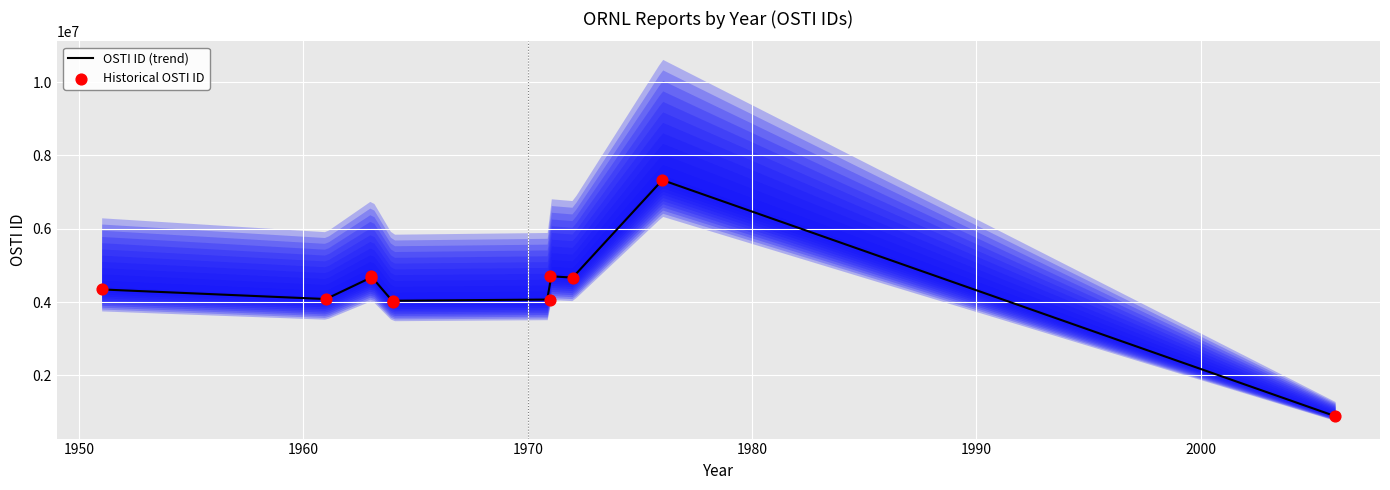

What is the change in value from 1963 to 1976?

+2664152